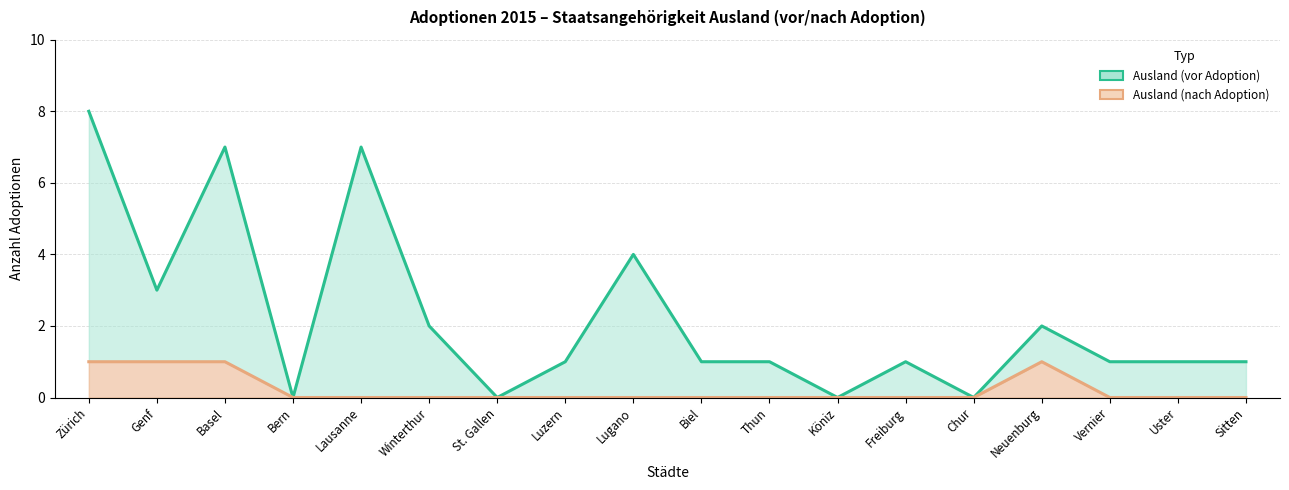

How many values in Ausland (nach Adoption) are above zero?

4